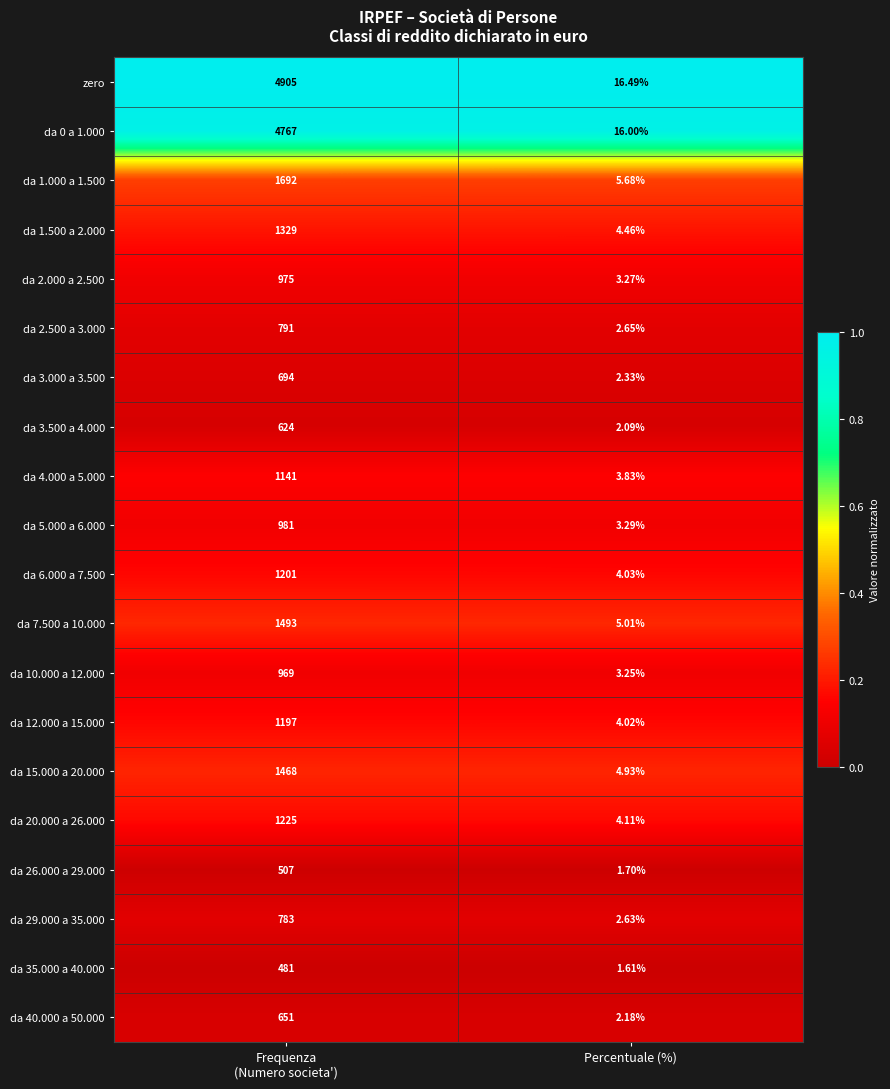

What is the total value across all series at Percentuale (%)?

93.6